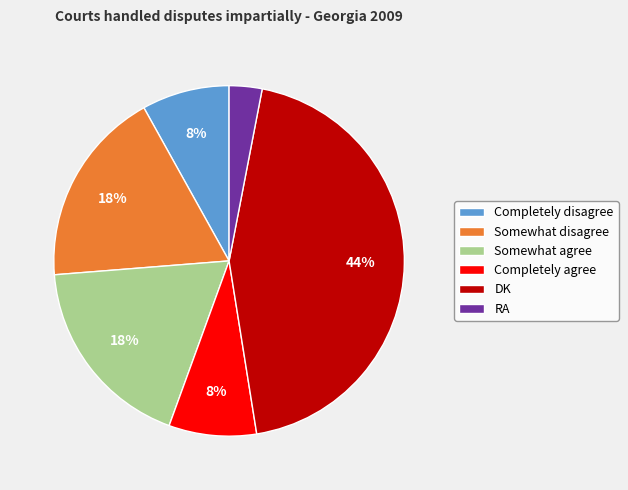

To the nearest percent, what percentage of the pie is DK?

44%